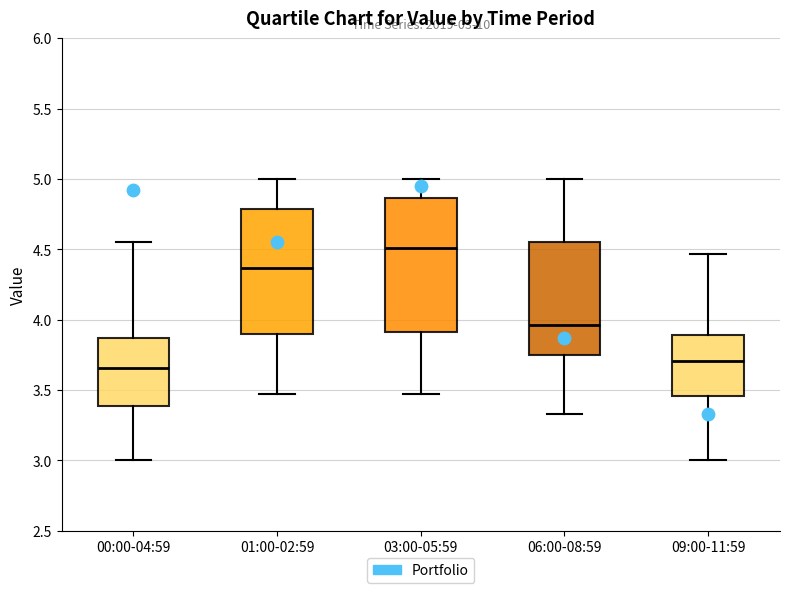

Which box is the tallest, from its lower edge to its upper edge?

03:00-05:59